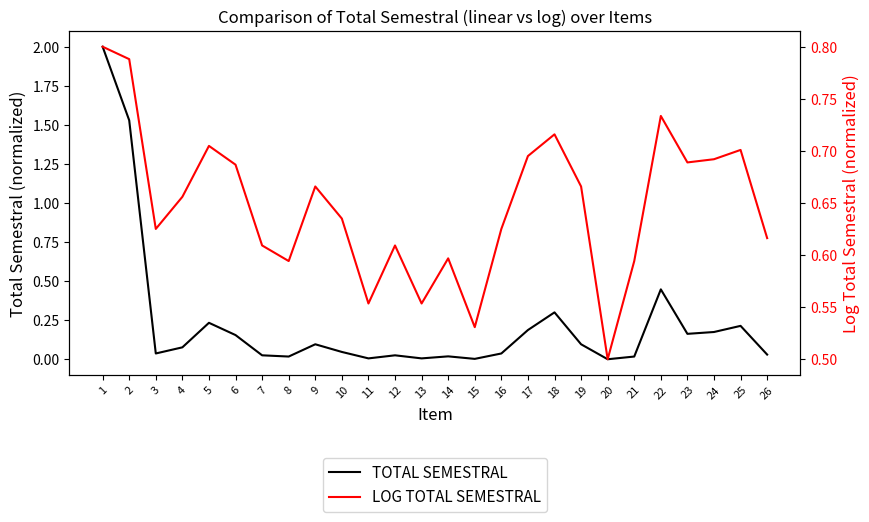

How many interior local peaks does the LOG TOTAL SEMESTRAL series have?

7